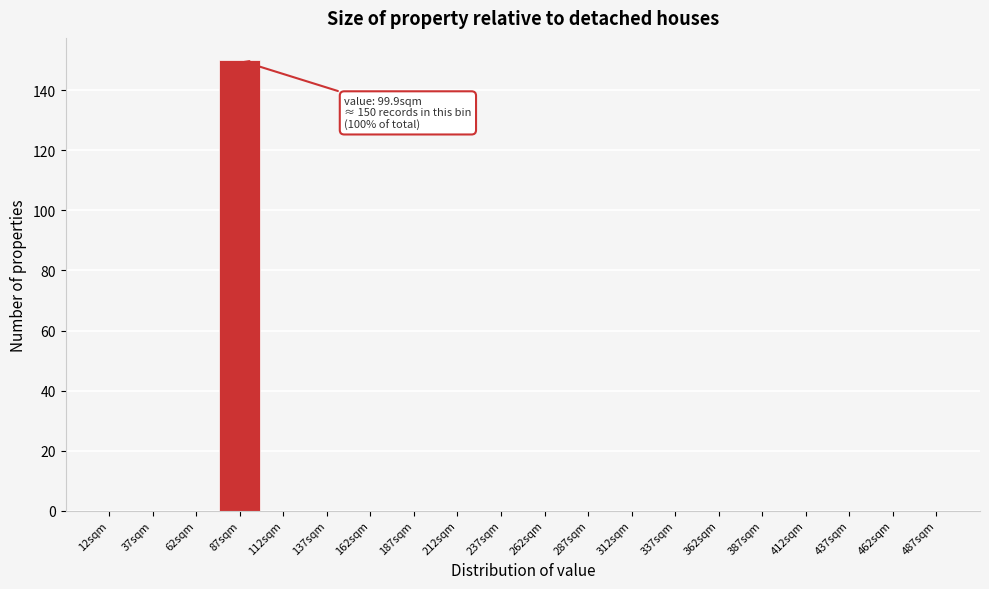

Reading left to right, what are all the values shown in this chart?

12sqm=0	37sqm=0	62sqm=0	87sqm=150	112sqm=0	137sqm=0	162sqm=0	187sqm=0	212sqm=0	237sqm=0	262sqm=0	287sqm=0	312sqm=0	337sqm=0	362sqm=0	387sqm=0	412sqm=0	437sqm=0	462sqm=0	487sqm=0